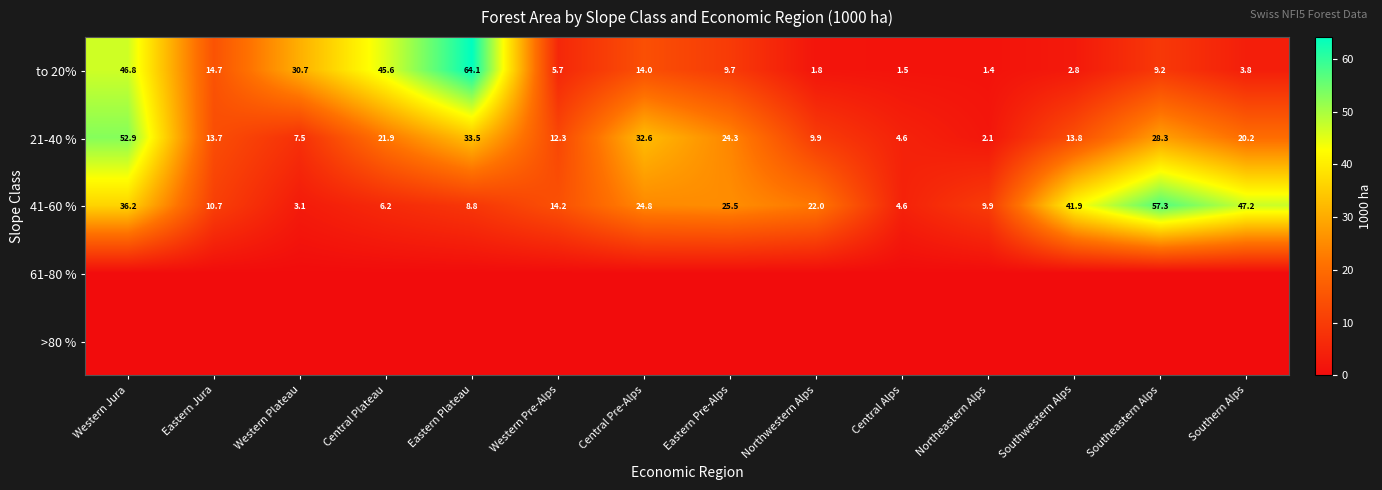

The 41-60 % series shows 34.4 at Southeastern Alps. True or false?

False